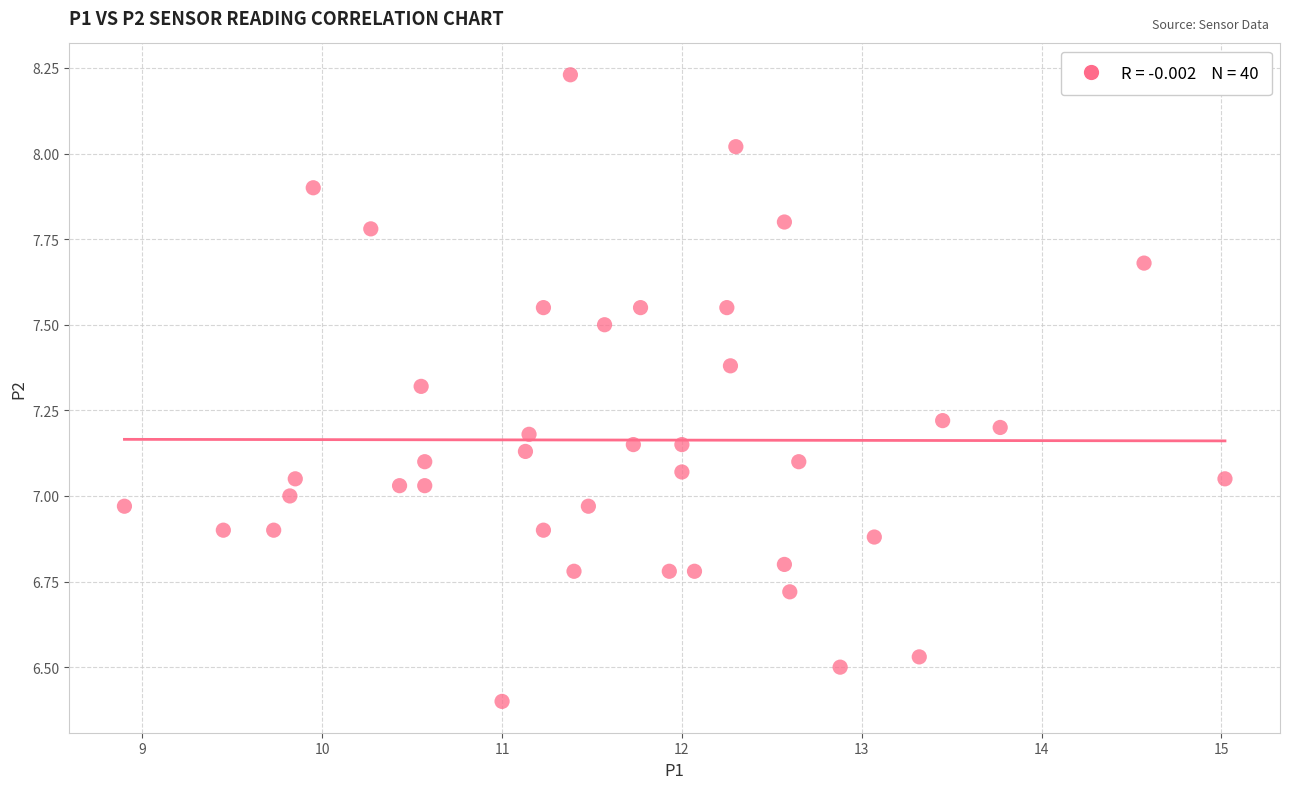

What is the range of Y values (max minus min)?

1.8